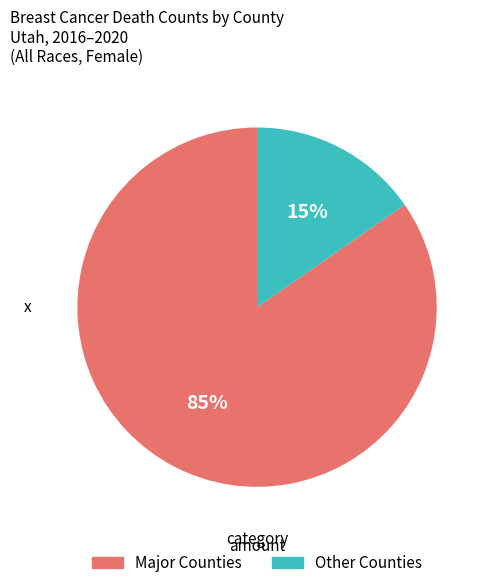

How many slices are in this pie chart?

2